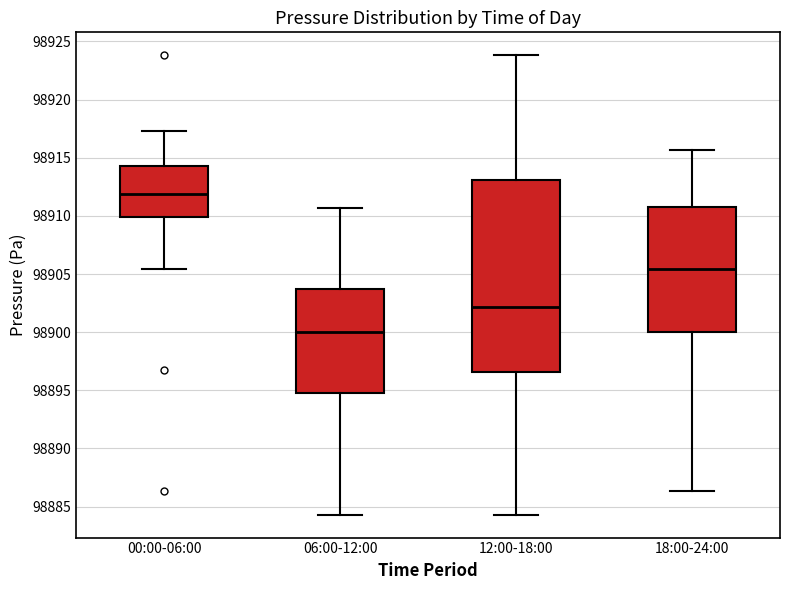

Comparing the boxes themselves (not the whiskers), which one is the tallest?

12:00-18:00